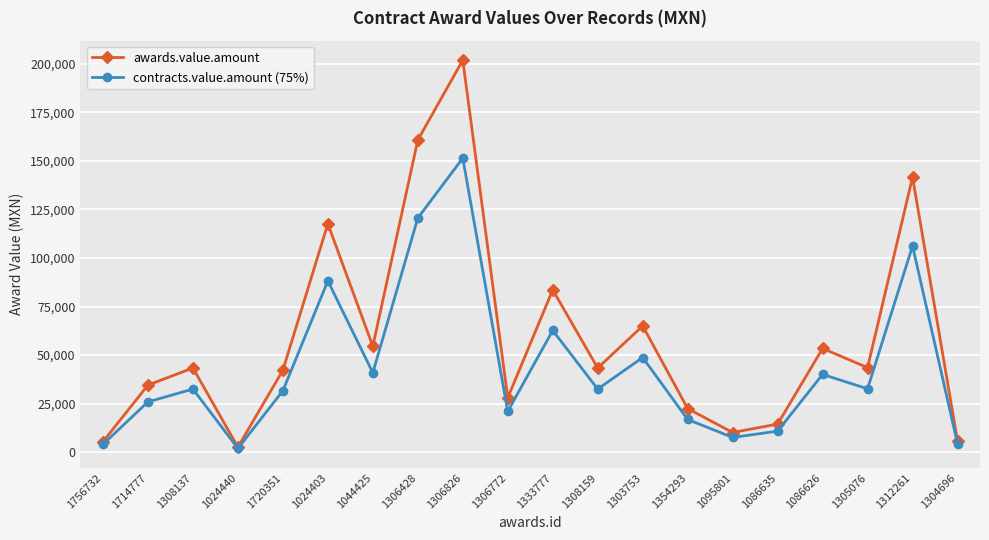

What is the label of the 5th point from the right?

1086635